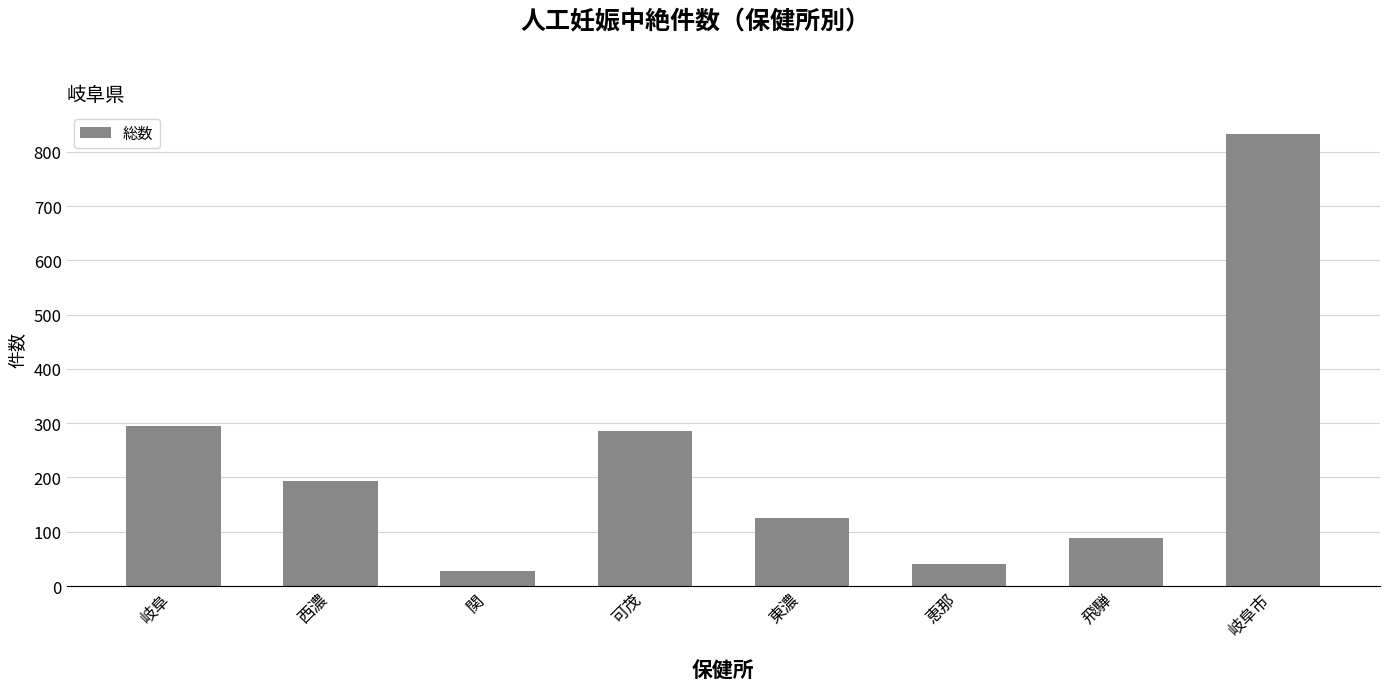

What is the average value?

236